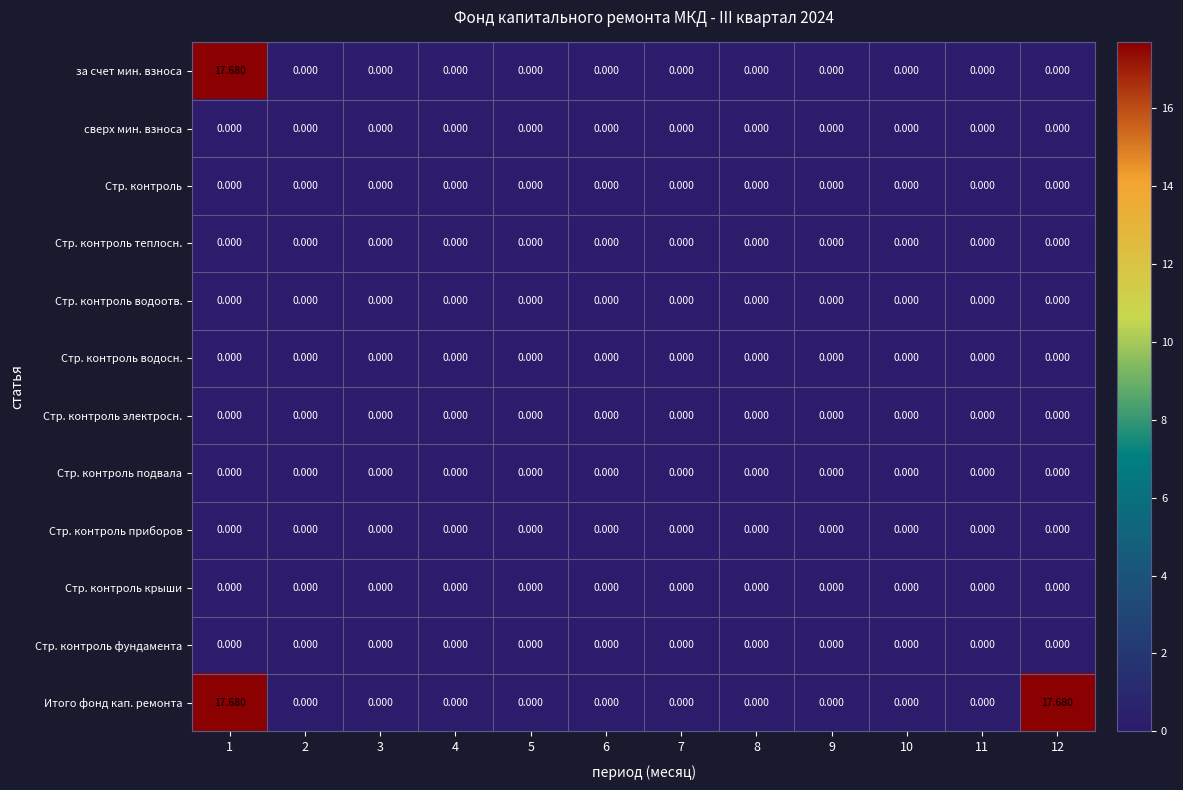

Which series has the largest total across all categories?

Итого фонд кап. ремонта